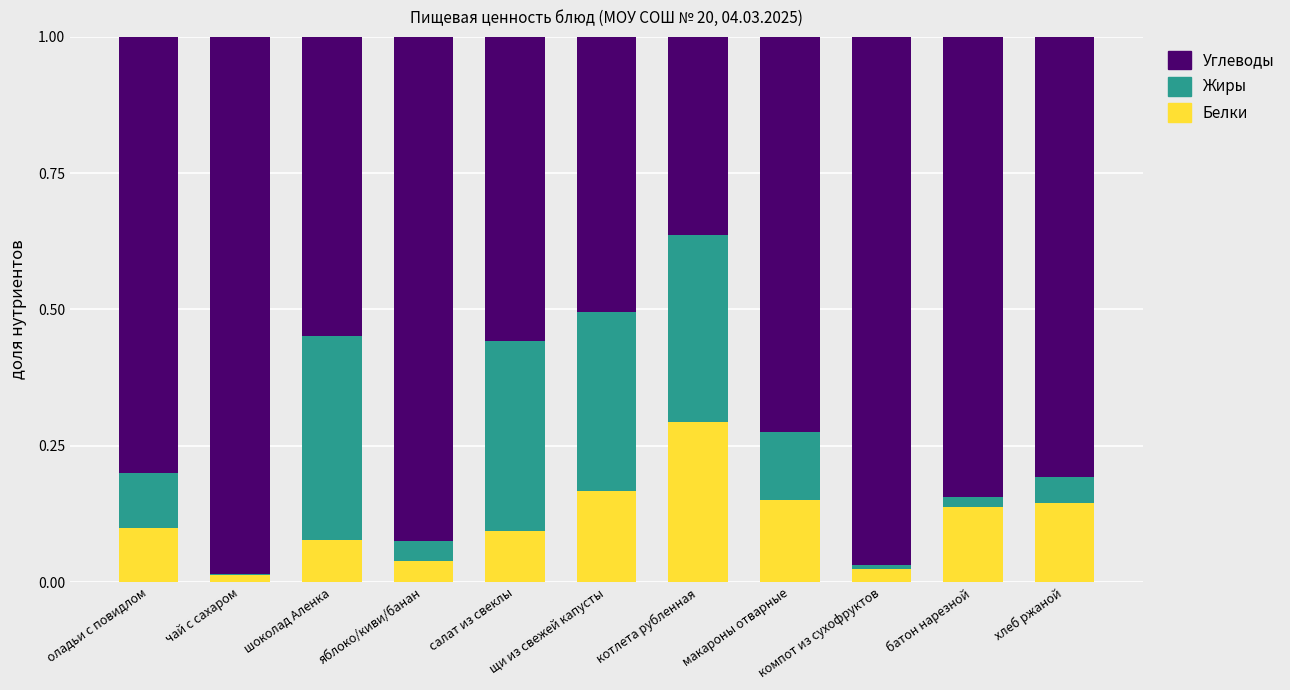

What are all the series names shown in the legend?

Углеводы, Жиры, Белки